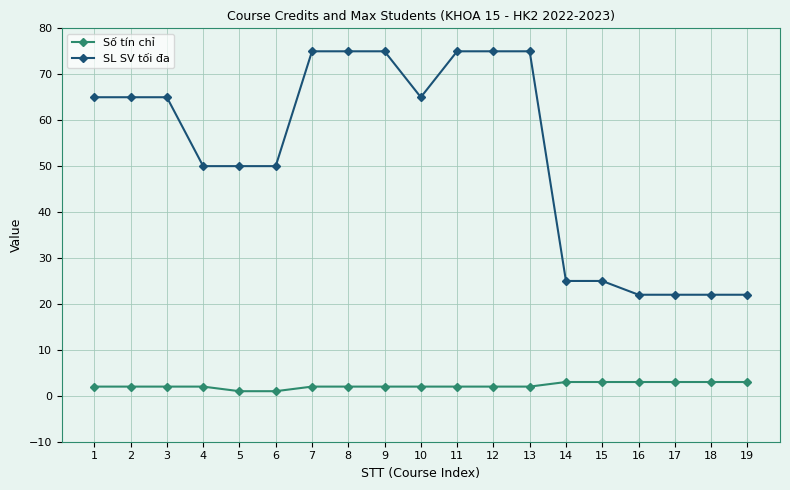

The Số tín chỉ series shows 2 at 13. True or false?

True